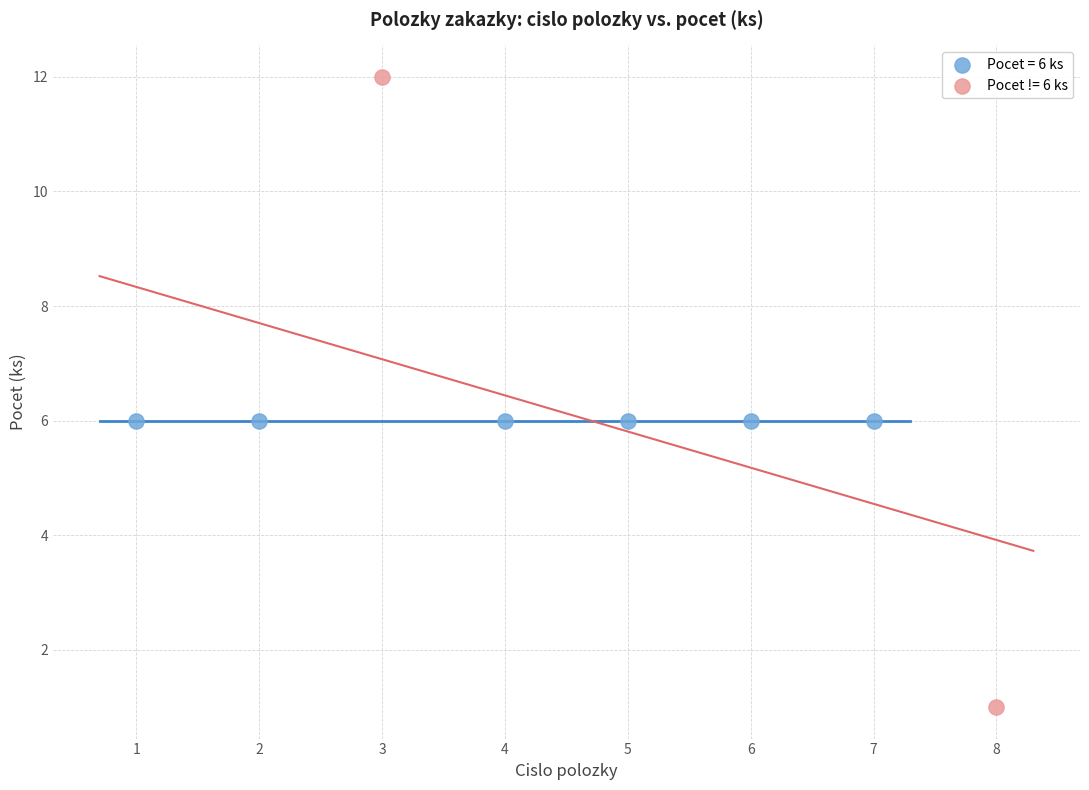

What are all the series names shown in the legend?

Pocet = 6 ks, Pocet != 6 ks